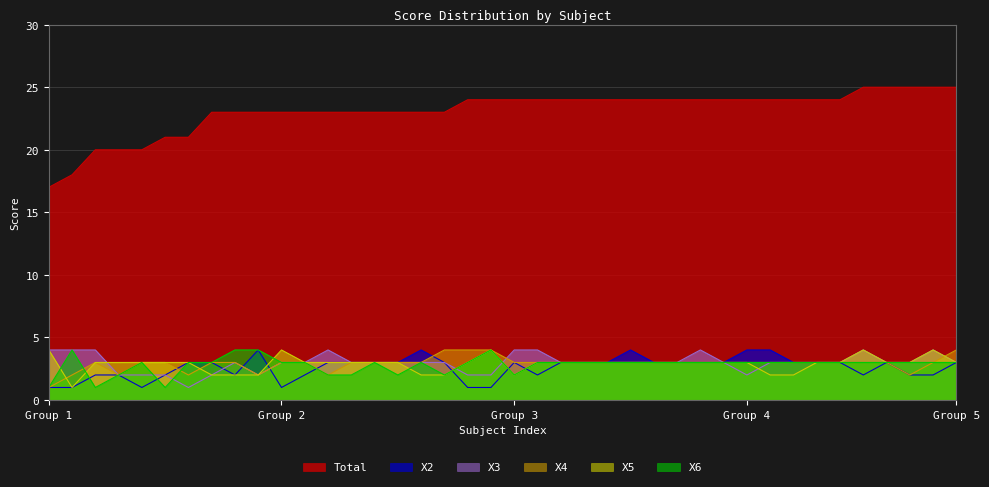

True or false: Total and X4 intersect in this chart.

False